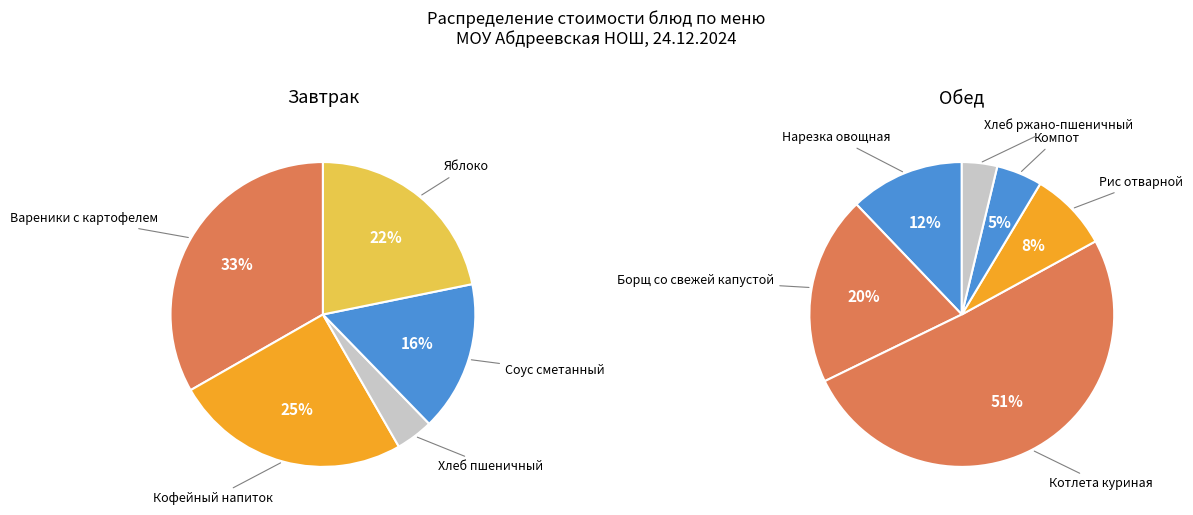

Which slice is the smallest?

Хлеб пшеничный